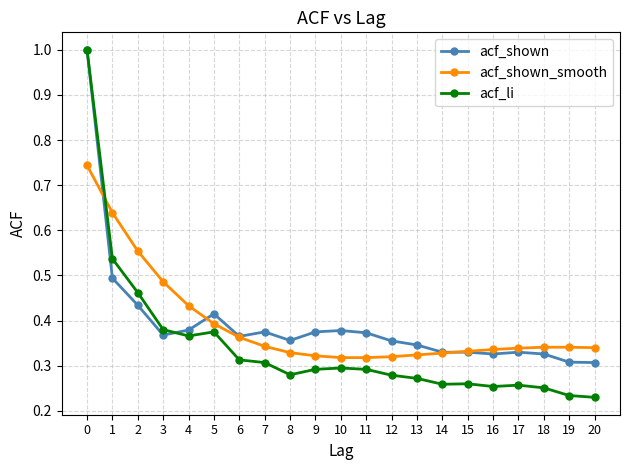

Which series changed the most between 6 and 20?

acf_li